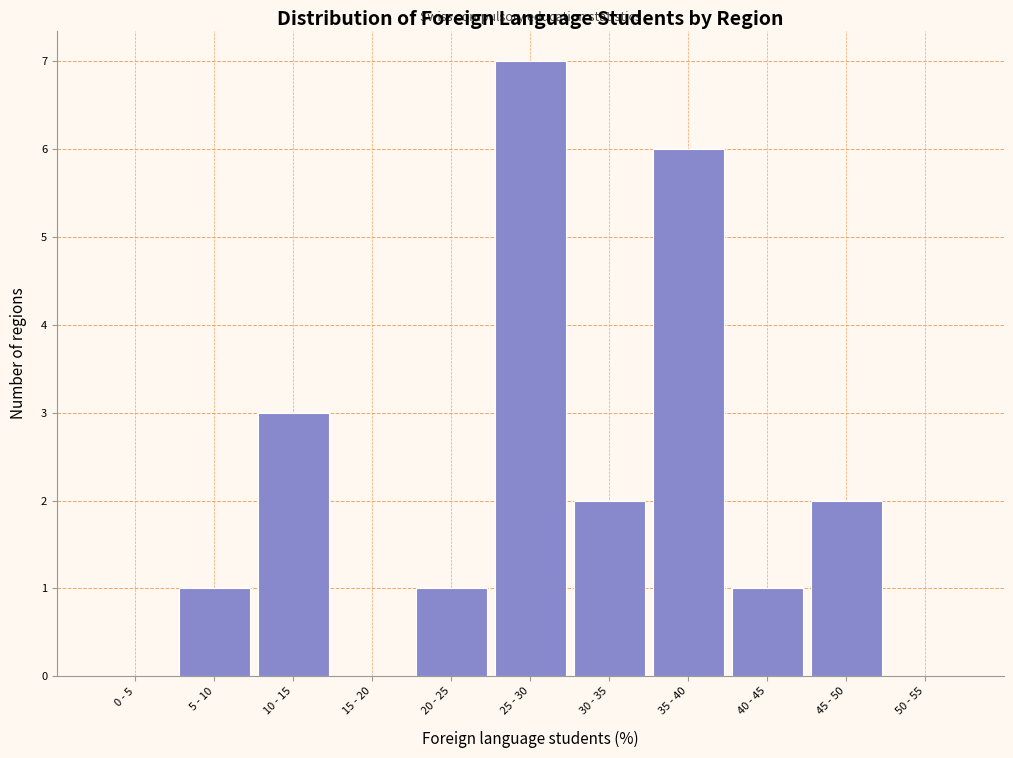

Reading left to right, what are all the values shown in this chart?

0 - 5=0	5 - 10=1	10 - 15=3	15 - 20=0	20 - 25=1	25 - 30=7	30 - 35=2	35 - 40=6	40 - 45=1	45 - 50=2	50 - 55=0